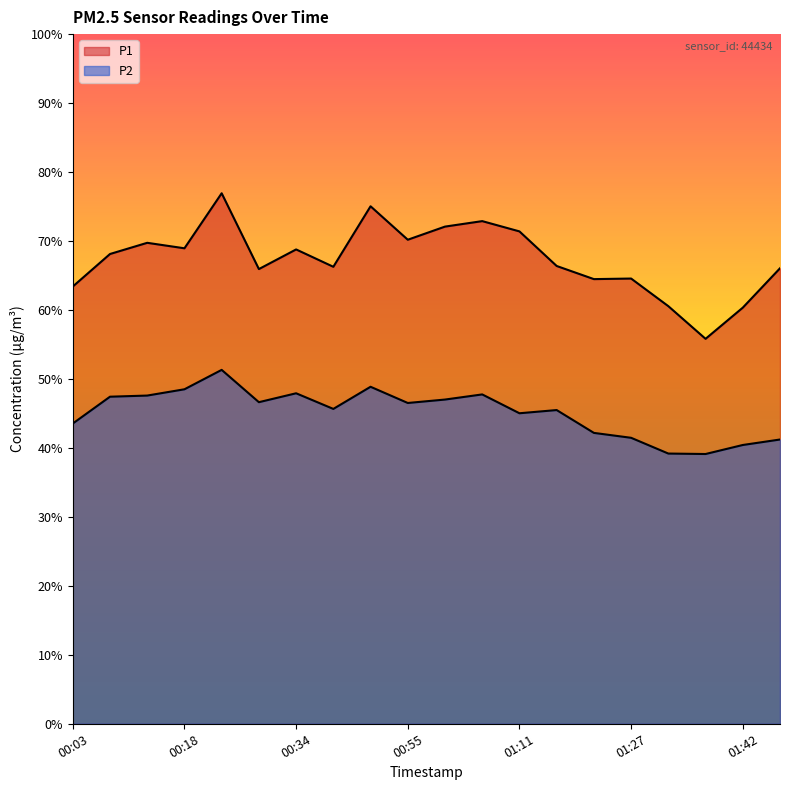

What are all the series names shown in the legend?

P1, P2